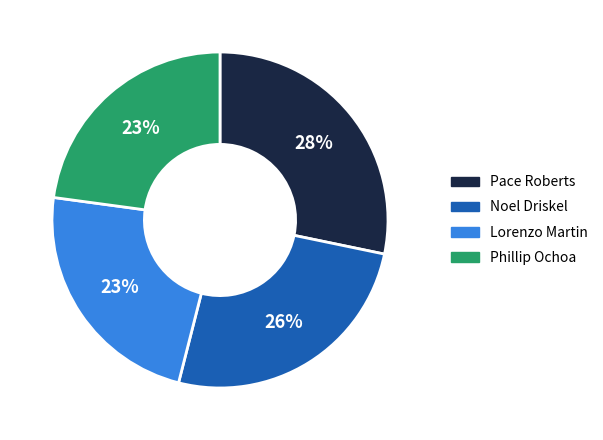

True or false: Phillip Ochoa accounts for 16% of the total.

False